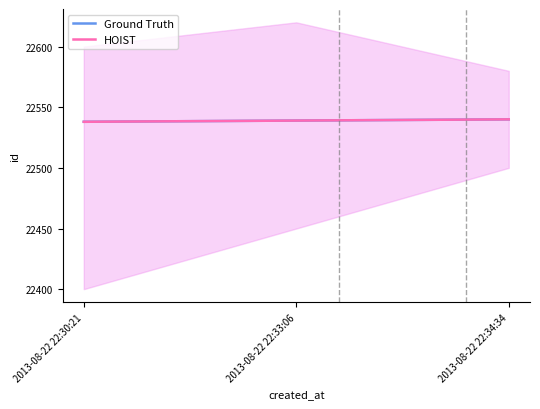

True or false: Ground Truth has a value of 31524 at 2013-08-22 22:30:21.

False